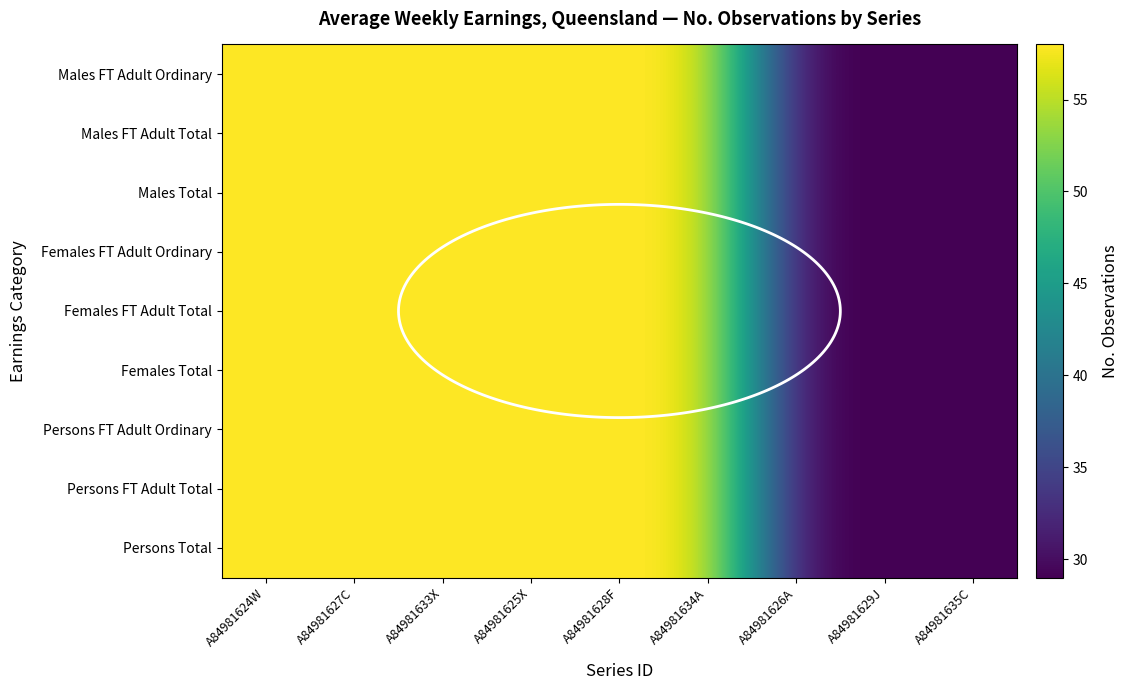

Is the value of Persons Total at A84981628F greater than the value of Females FT Adult Ordinary at A84981633X?

No